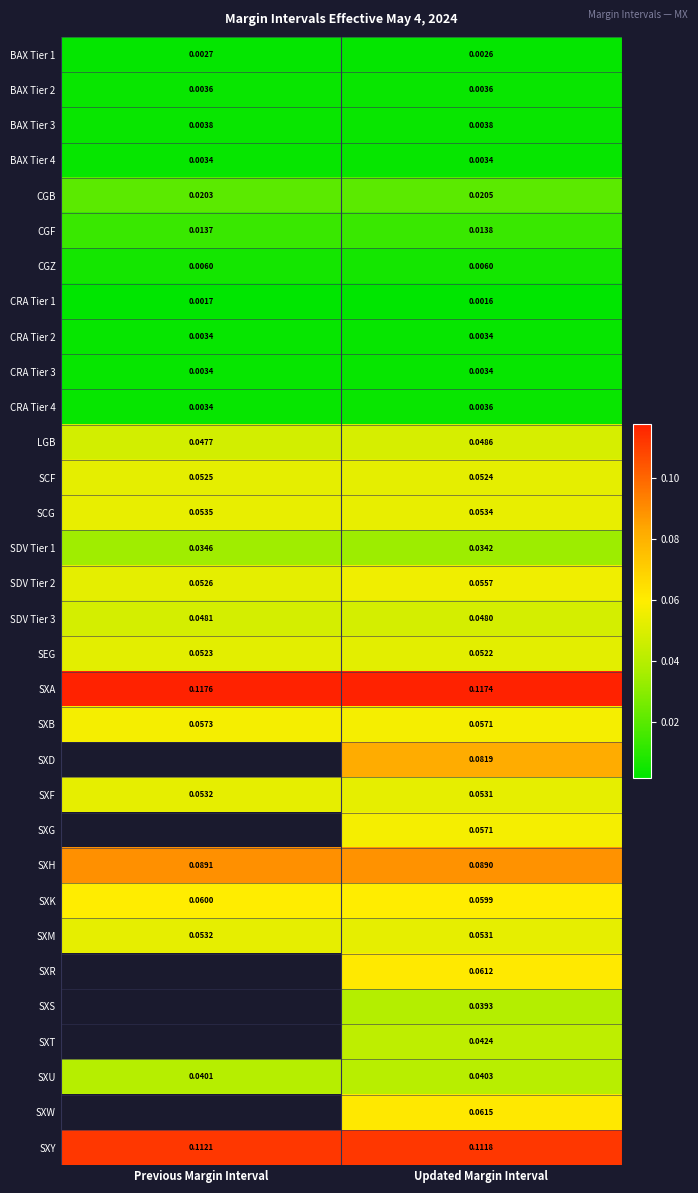

What is the total value across all series at Updated Margin Interval?

1.3